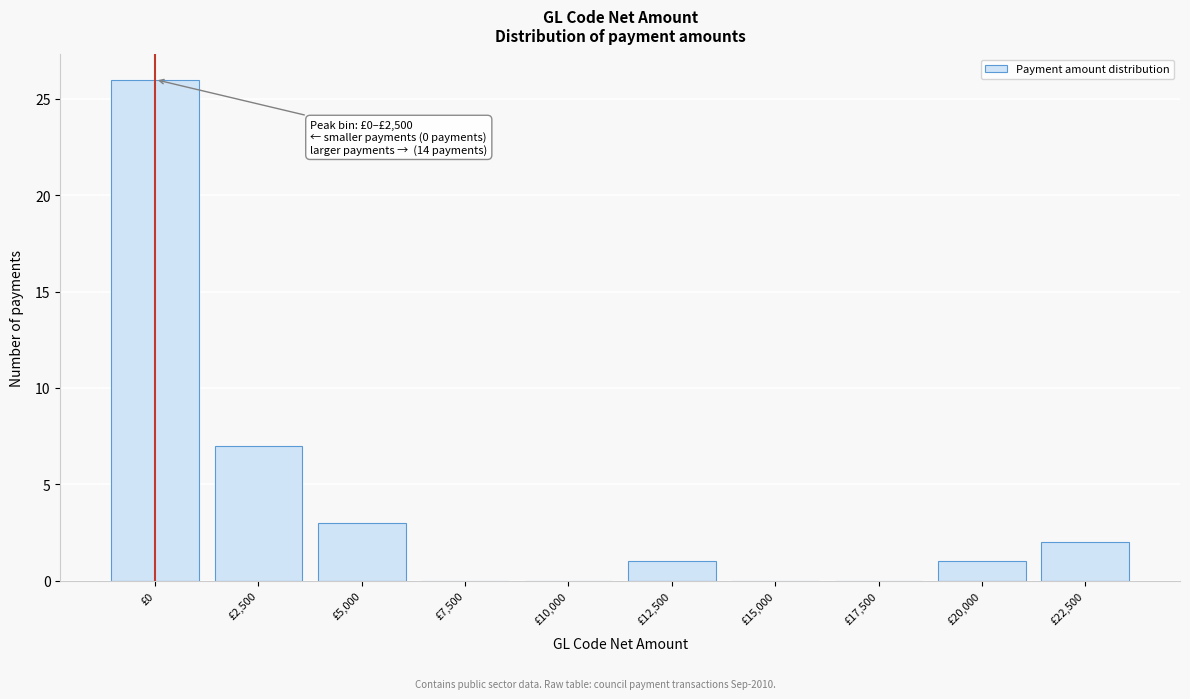

Reading right to left, transcribe all the data shown in this chart.

£22,500=2	£20,000=1	£17,500=0	£15,000=0	£12,500=1	£10,000=0	£7,500=0	£5,000=3	£2,500=7	£0=26